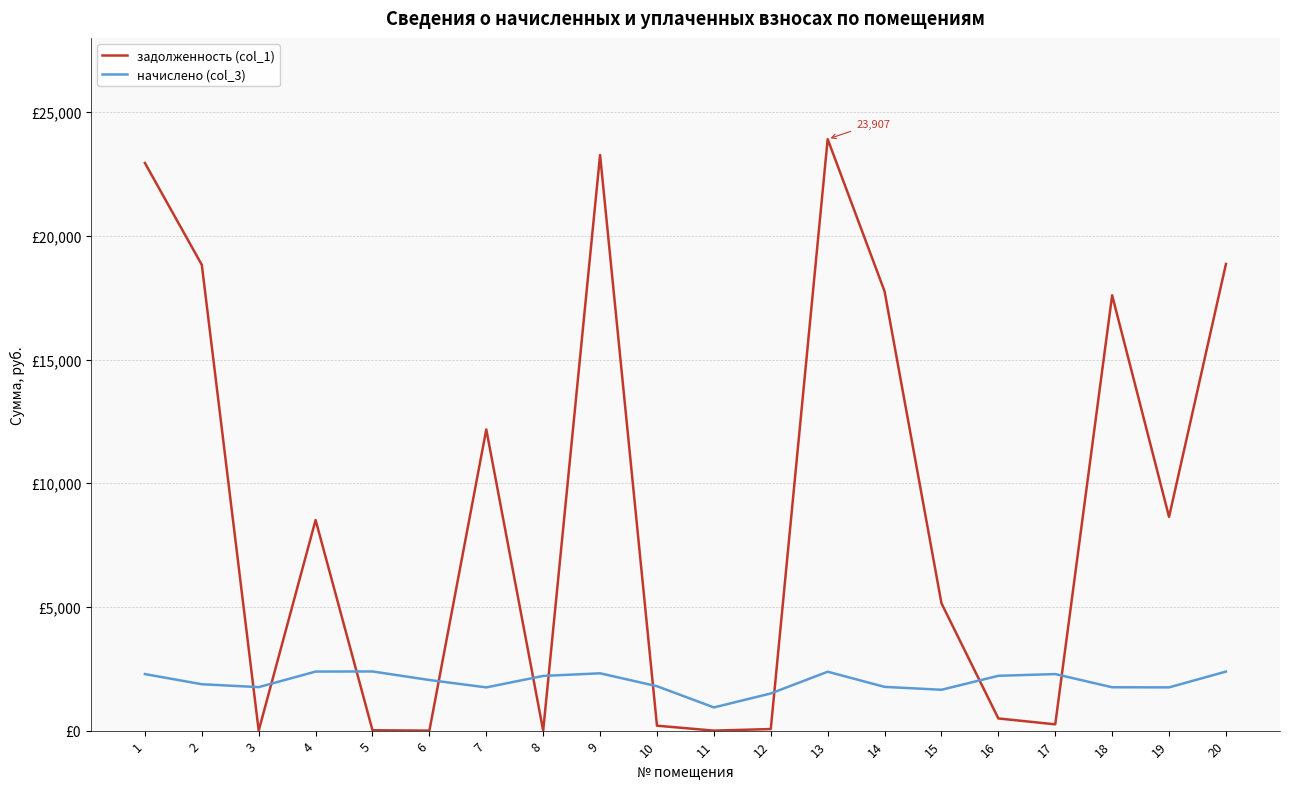

Which series changed the most between 7 and 17?

задолженность (col_1)